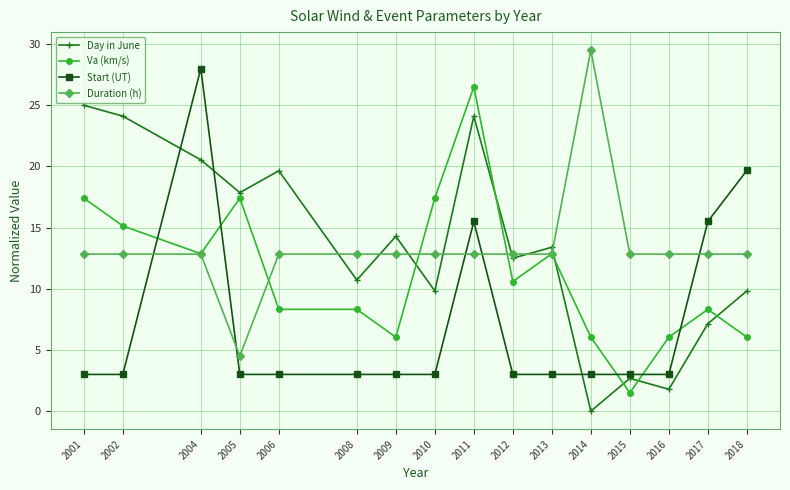

What is the difference between the second highest and second lowest values in the Va (km/s) series?

11.4